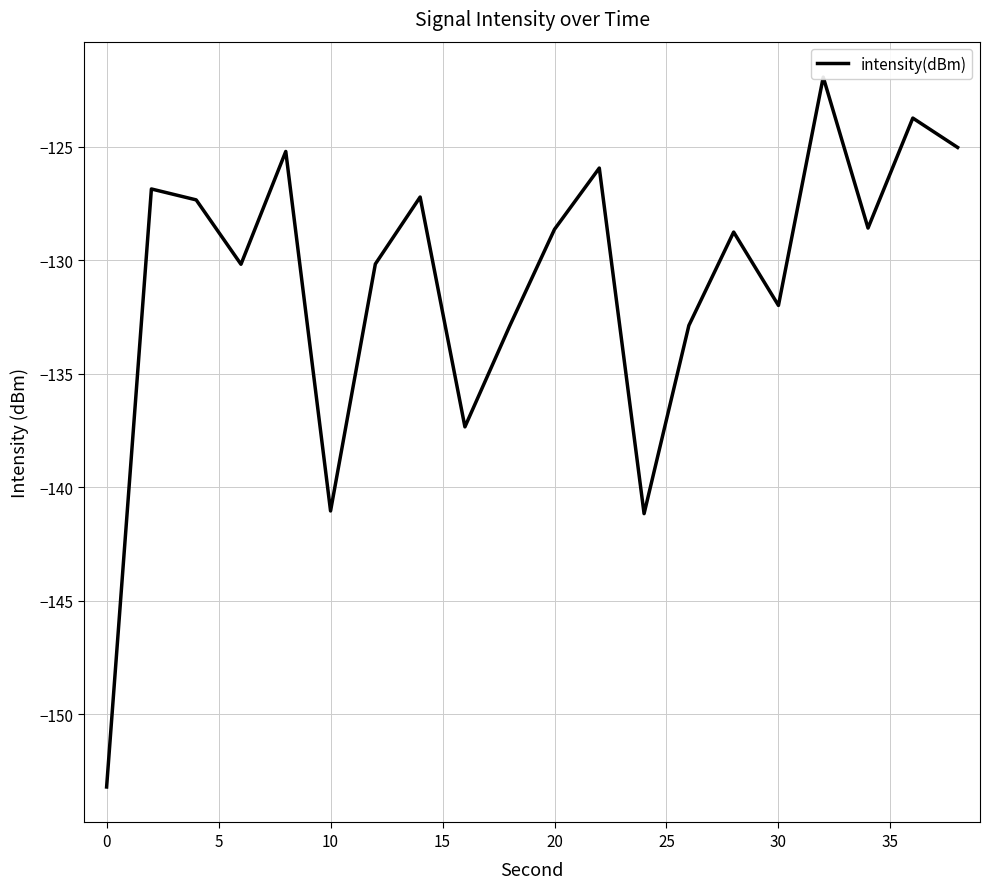

What is the sum of all values?

-2620.1